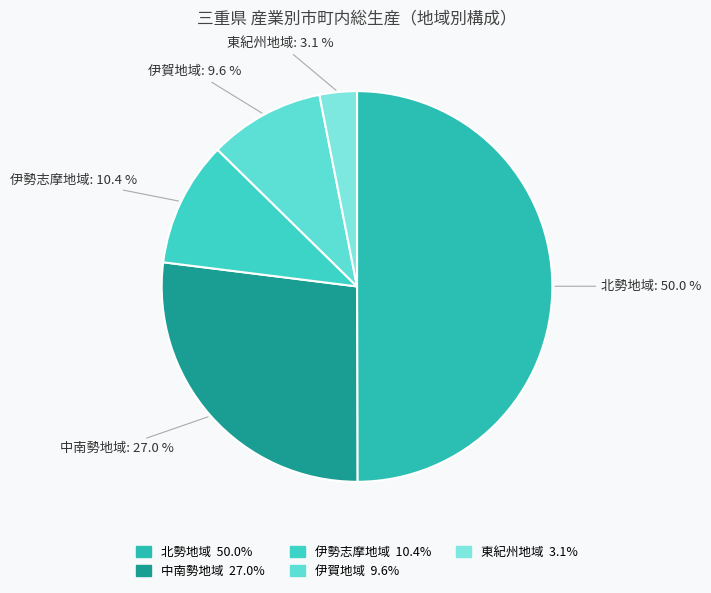

What percentage is the 伊賀地域 slice, to the nearest percent?

10%